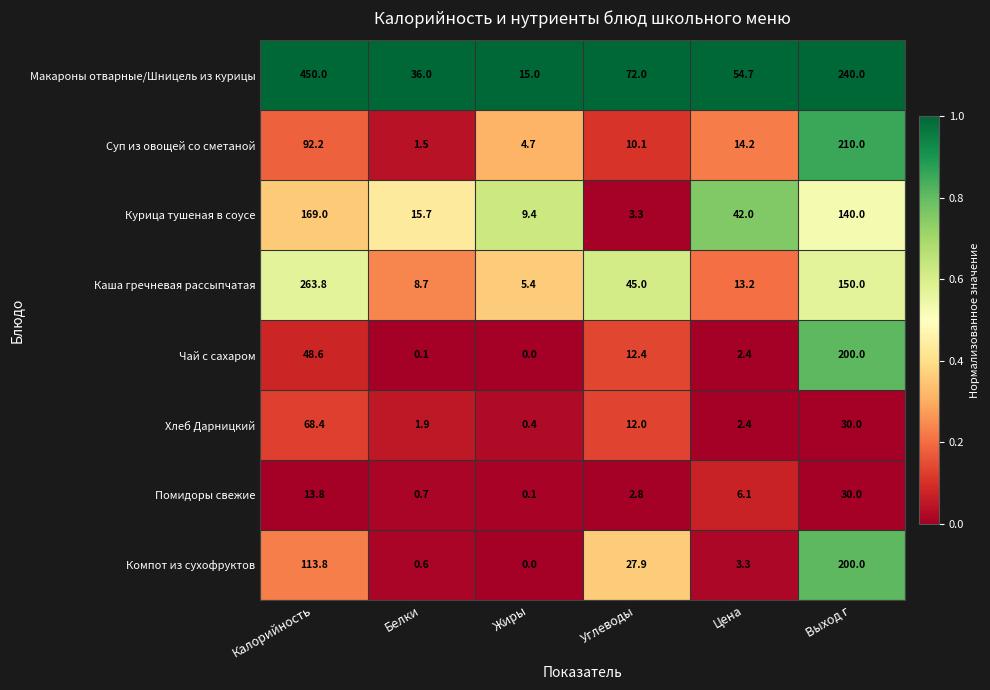

What is the difference between the second highest and minimum values in the Хлеб Дарницкий series?

29.6